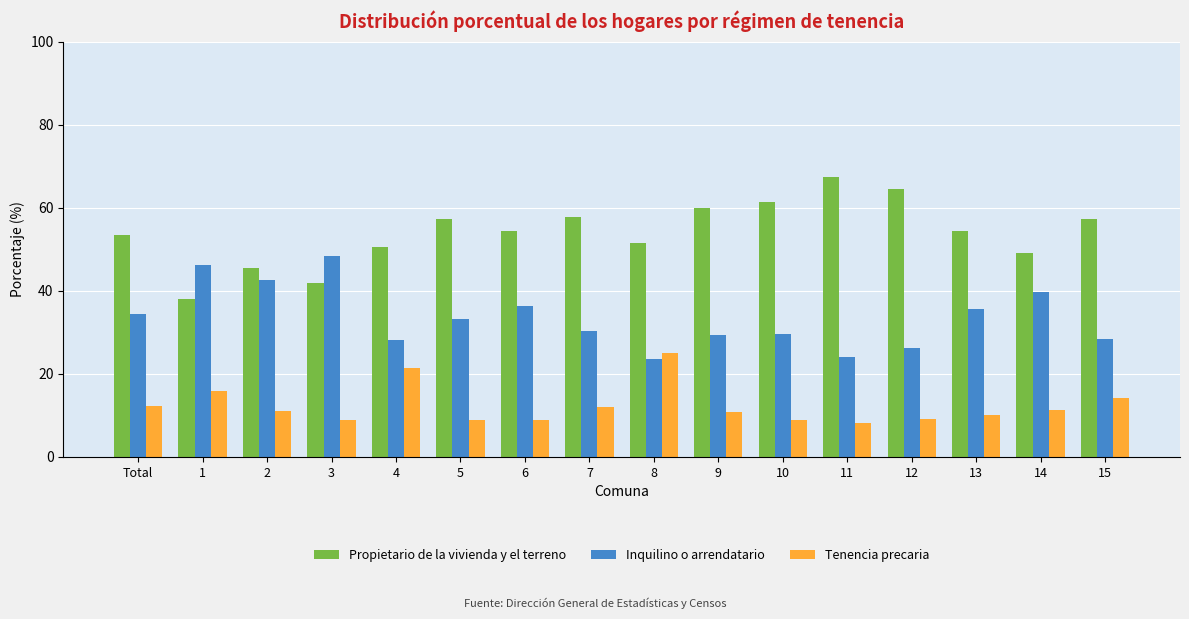

What is the spread (max minus min) of values at 8?

27.9